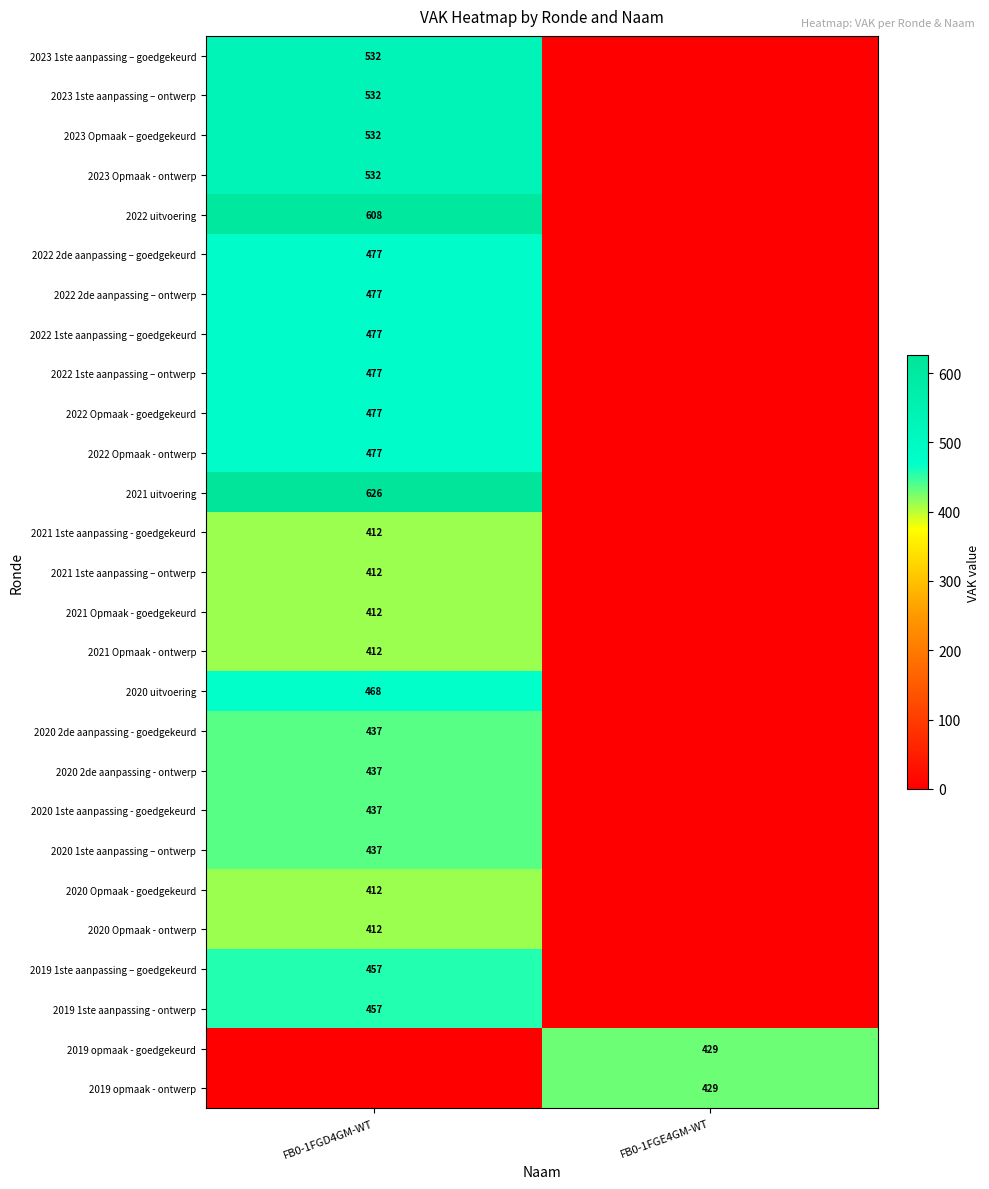

The value of 2022 1ste aanpassing – goedgekeurd at FB0-1FGD4GM-WT is 845. True or false?

False